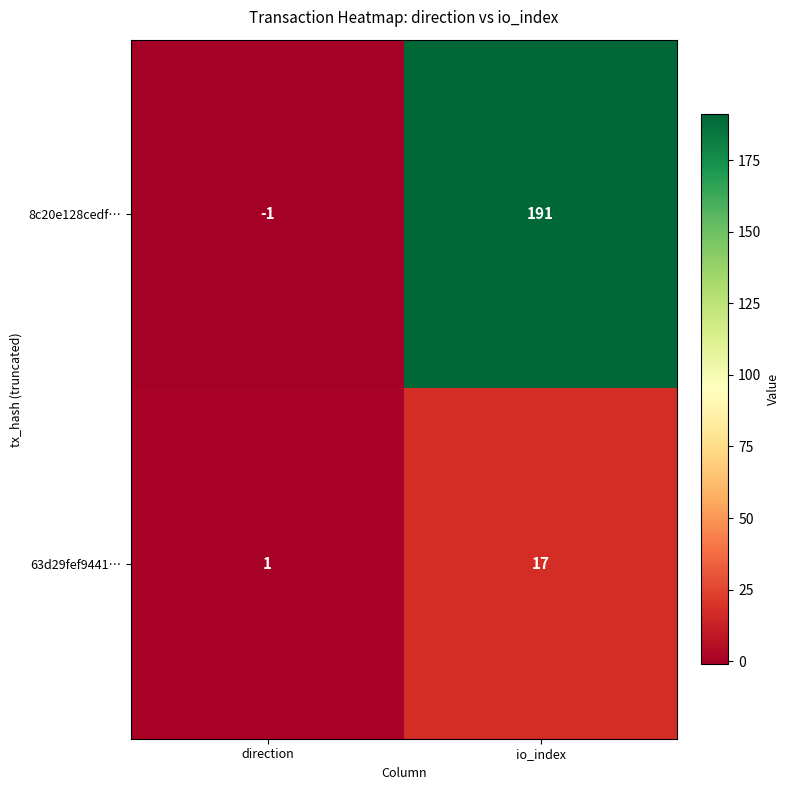

At which label is 63d29fef9441… closest to 9?

direction